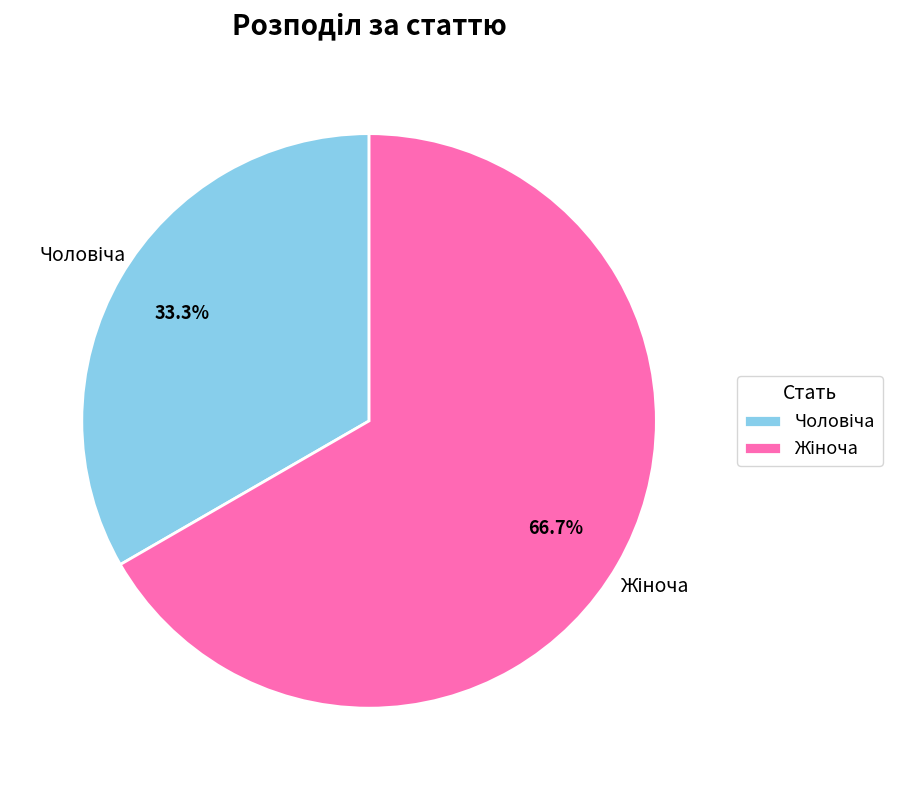

Is there any slice that represents more than half of the pie?

Yes